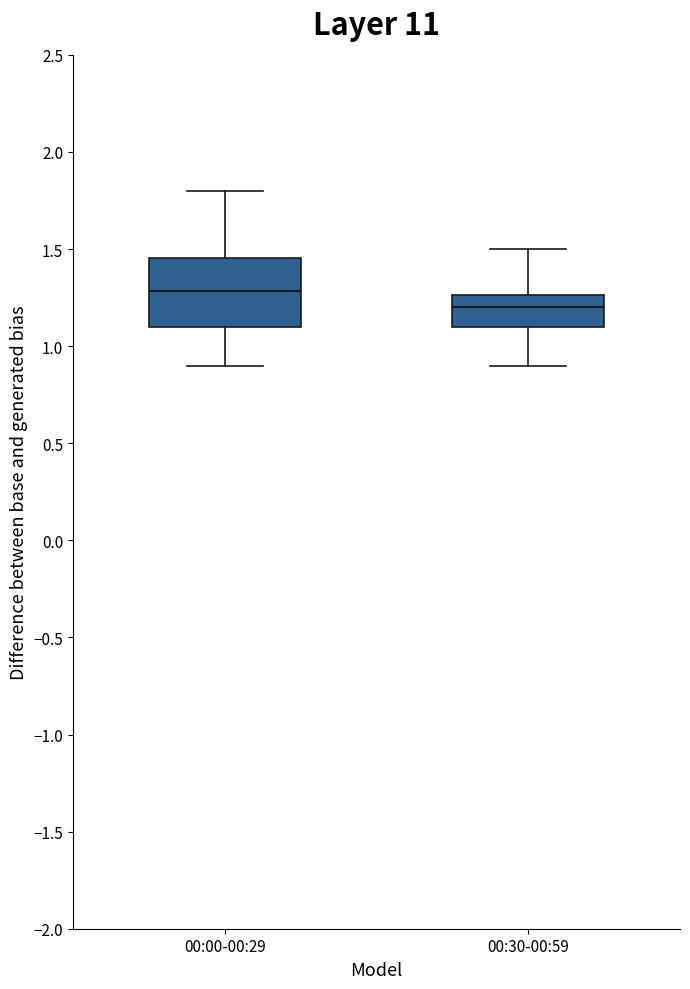

Reading left to right, transcribe this box plot: for each box, give where its median line is, the range the box spans, and where its two whiskers end, as read against the y-axis. The values are not printed on the chart, so give them approximately, as read against the axis.

00:00-00:29: median 1.30, box 1.10 to 1.45, whiskers 0.90 to 1.80
00:30-00:59: median 1.20, box 1.10 to 1.25, whiskers 0.90 to 1.50